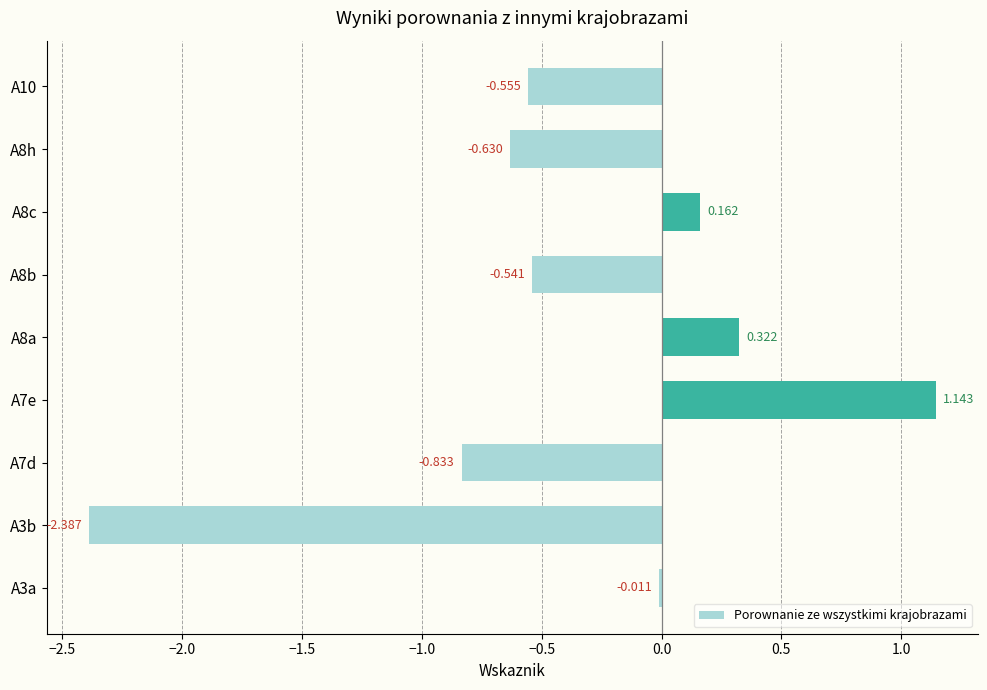

How many values are above zero?

3